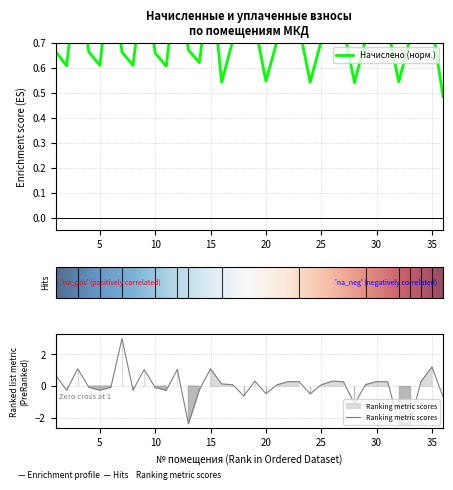

What is the lowest value of the Ranking metric scores series?

-2.4